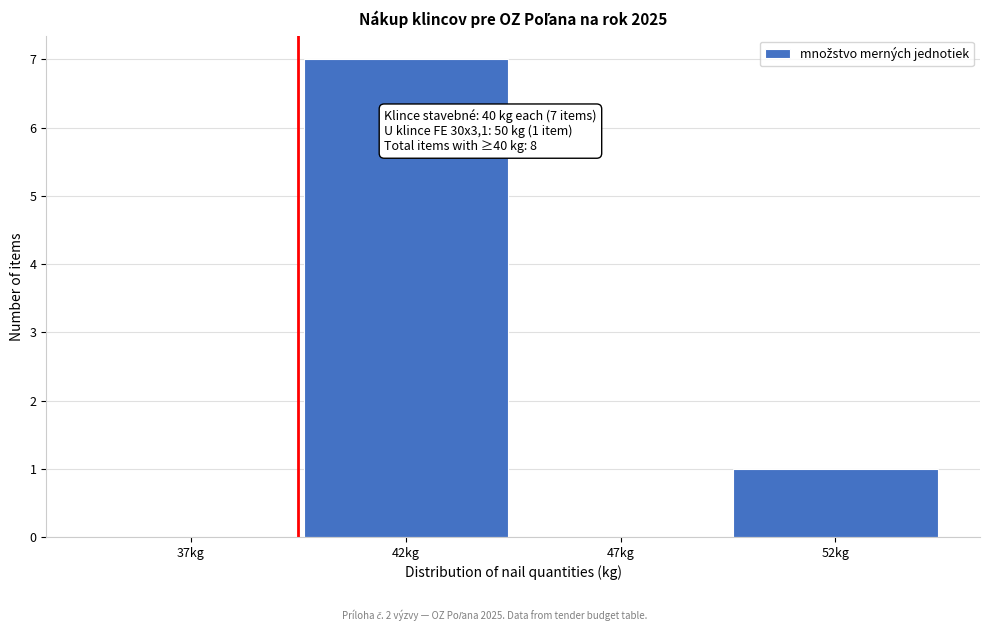

Reading left to right, what are all the values shown in this chart?

37kg=0	42kg=7	47kg=0	52kg=1